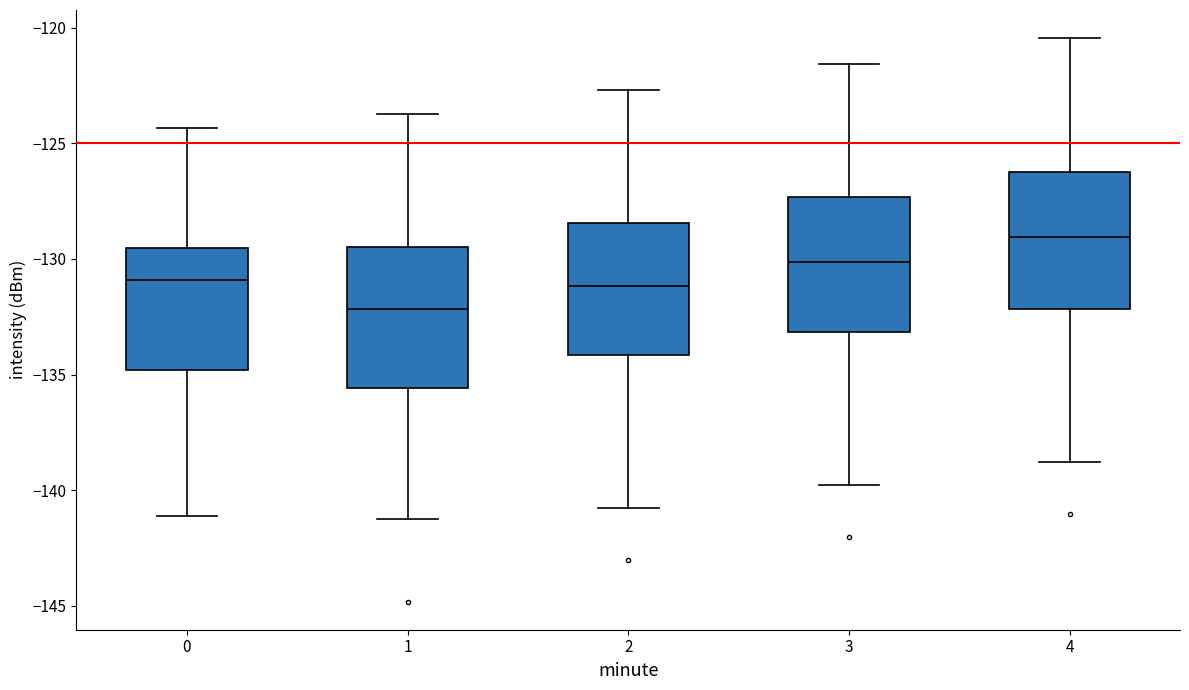

Reading left to right, transcribe this box plot: for each box, give where its median line is, the range the box spans, and where its two whiskers end, as read against the y-axis. The values are not printed on the chart, so give them approximately, as read against the axis.

0: median -131.0, box -135.0 to -129.5, whiskers -141.0 to -124.5
1: median -132.0, box -135.5 to -129.5, whiskers -141.0 to -123.5
2: median -131.0, box -134.0 to -128.5, whiskers -141.0 to -122.5
3: median -130.0, box -133.0 to -127.5, whiskers -140.0 to -121.5
4: median -129.0, box -132.0 to -126.5, whiskers -139.0 to -120.5